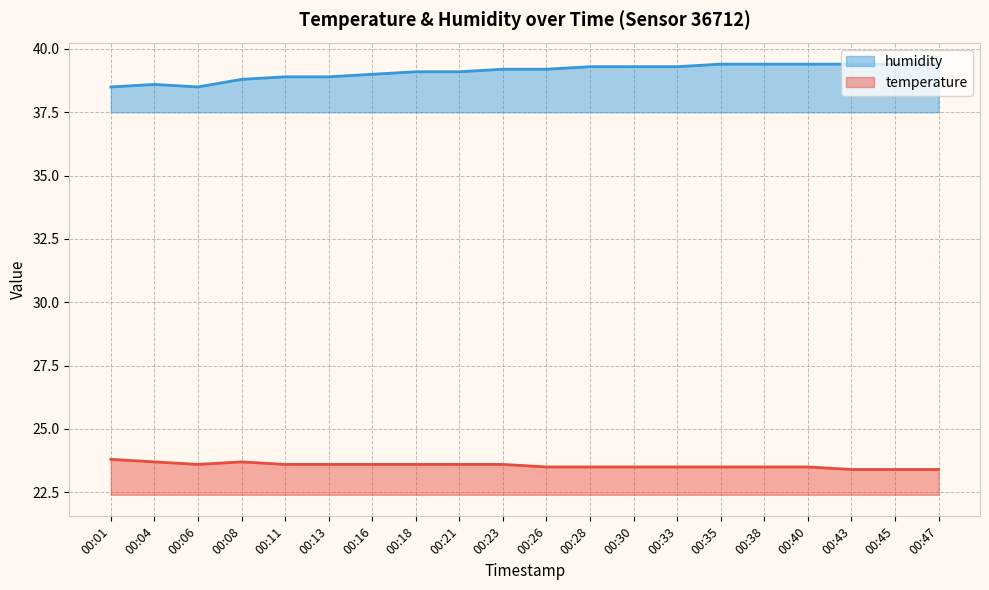

In humidity, how many points are higher than both neighbors (excluding endpoints)?

1